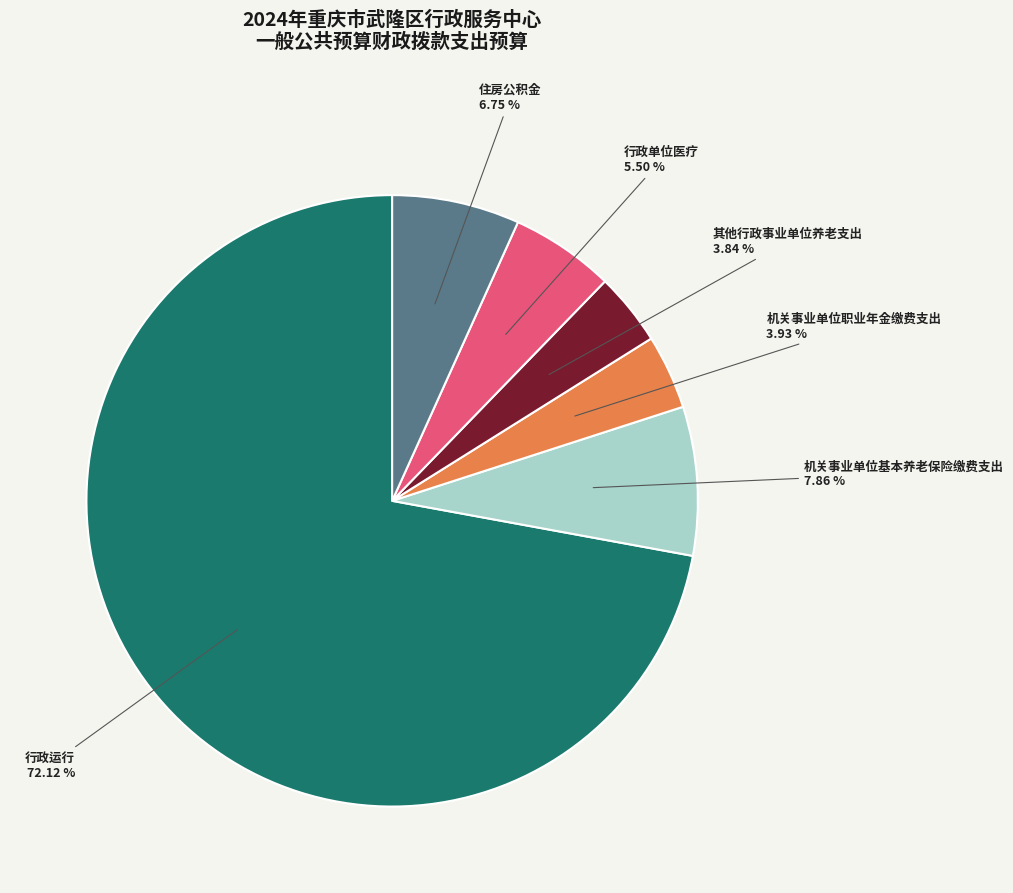

Count the number of slices in the pie.

6